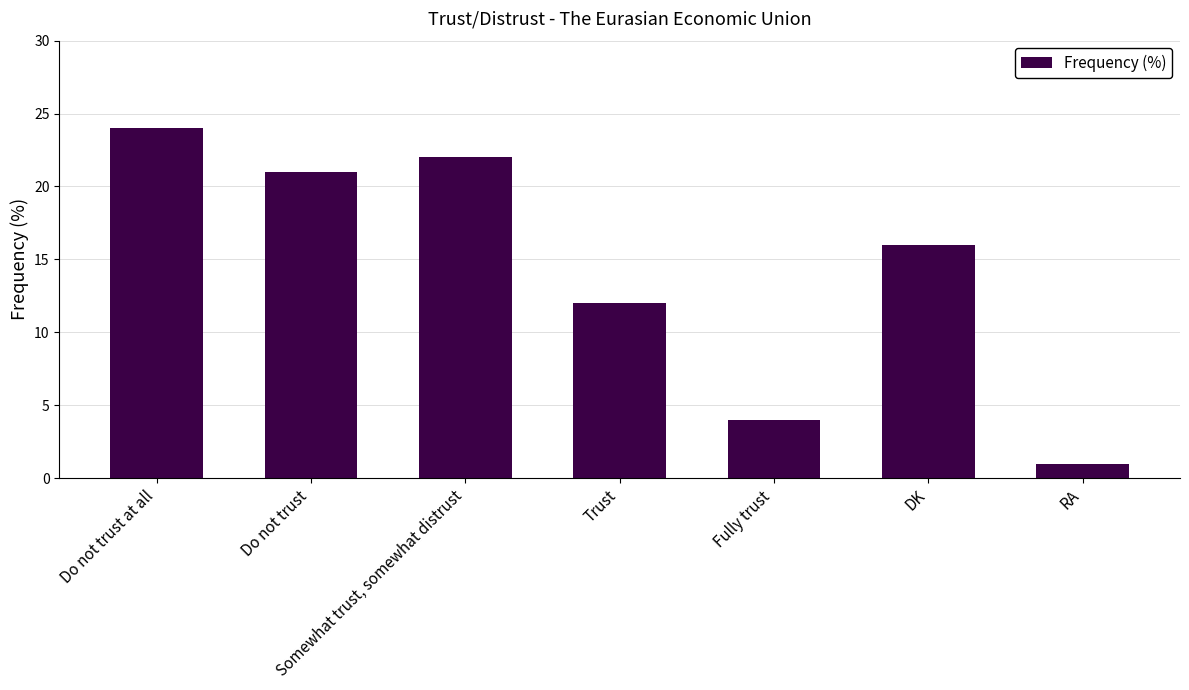

Rank the categories by value from lowest to highest.

RA, Fully trust, Trust, DK, Do not trust, Somewhat trust, somewhat distrust, Do not trust at all